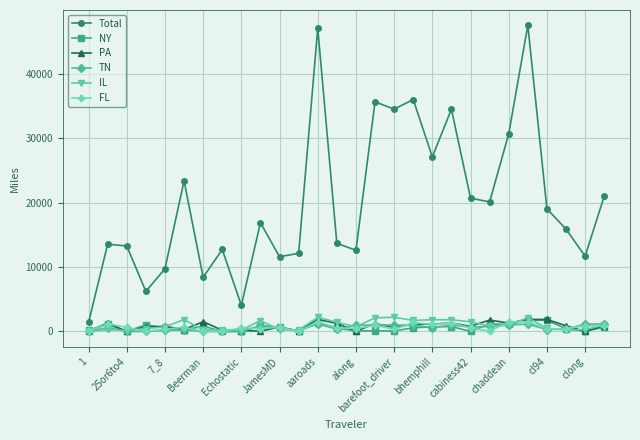

Is this an area chart (filled region under the line)?

No